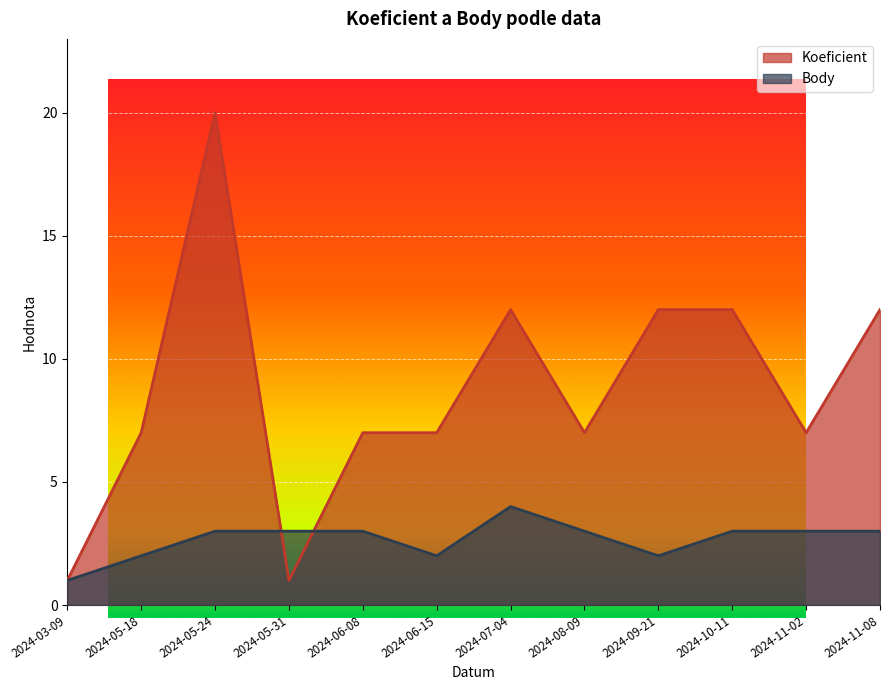

Which category has the highest value across all series?

2024-05-24